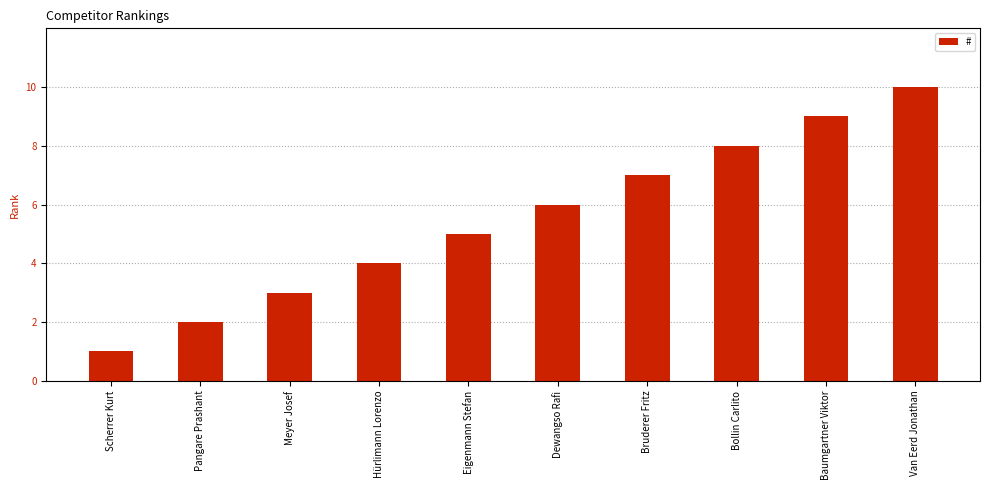

The value at Pangare Prashant is 2. True or false?

True